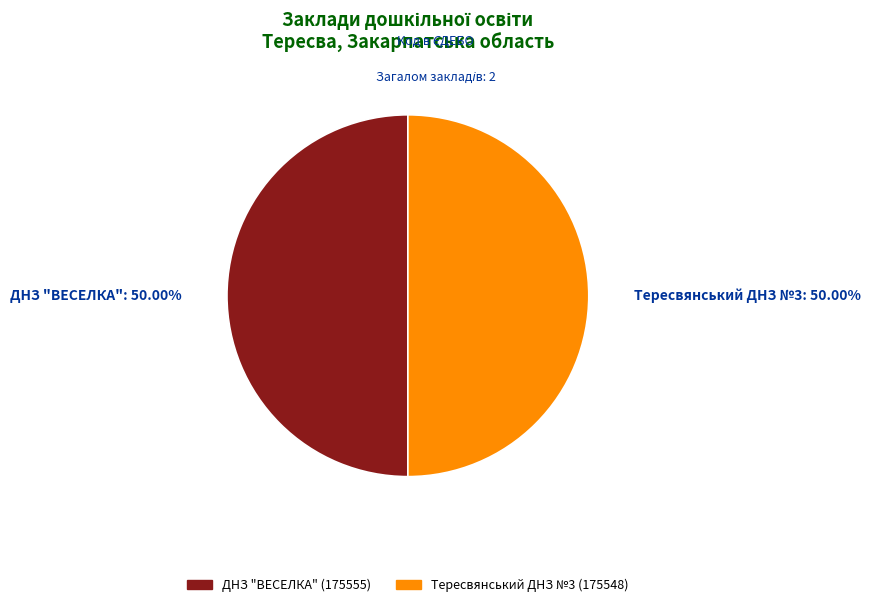

Combined, do Тересвянський ДНЗ №3 and ДНЗ "ВЕСЕЛКА" account for over 50%?

Yes